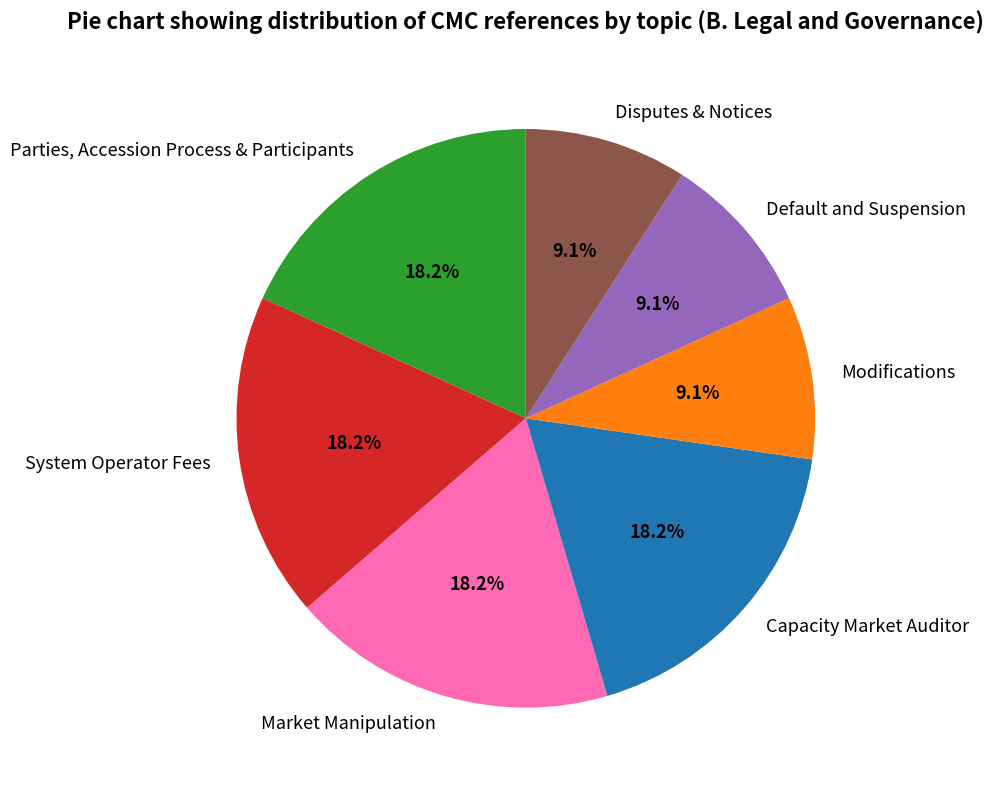

Is it true that Parties, Accession Process & Participants is 18% of the pie?

True